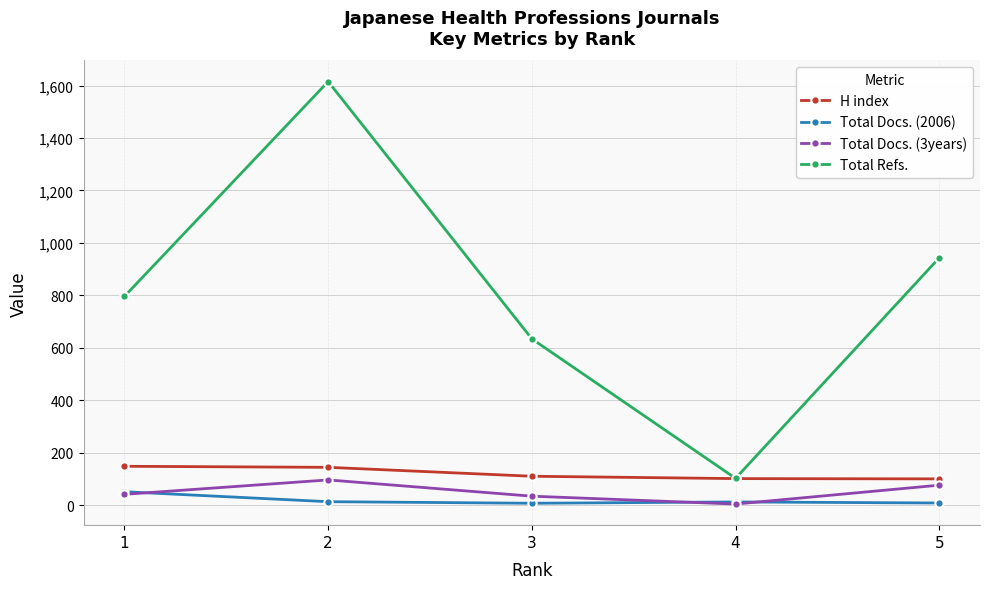

What is the maximum value for Total Refs.?

1615